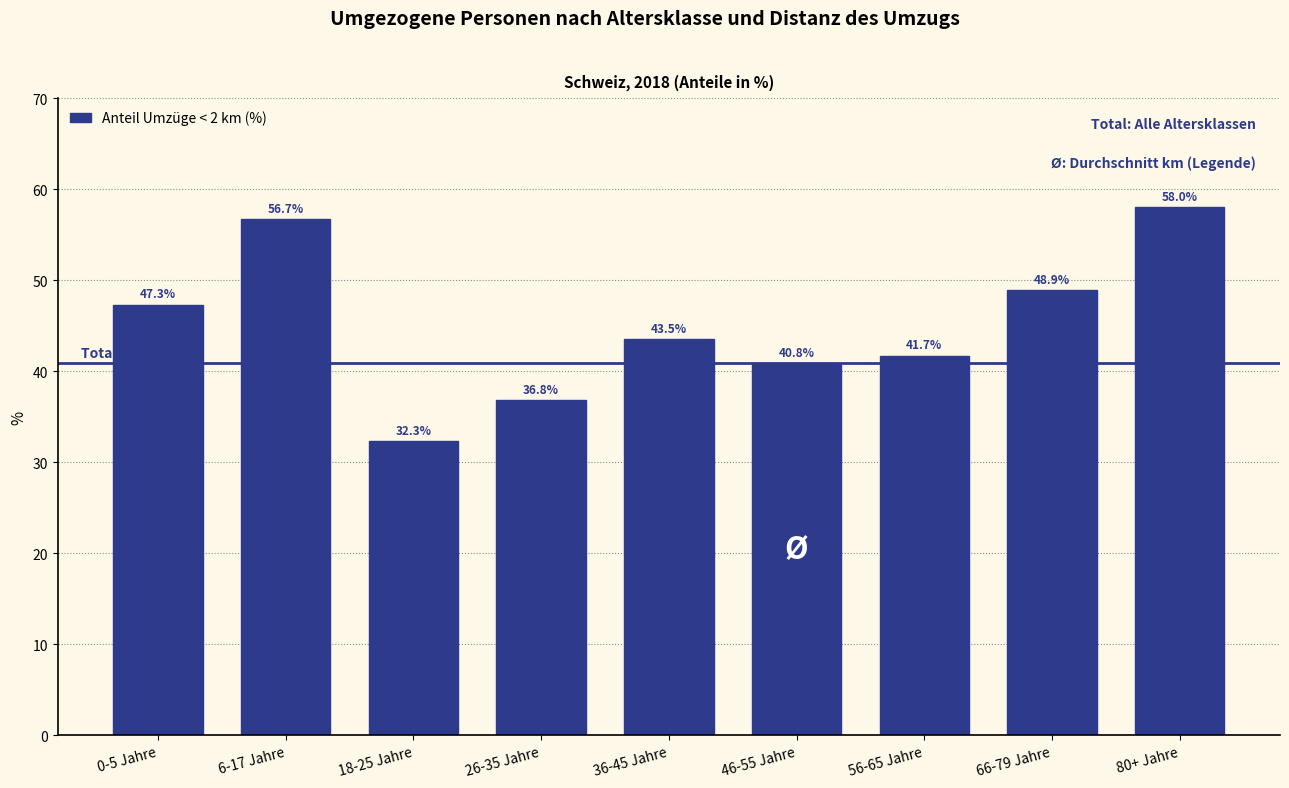

Reading left to right, what are all the values shown in this chart?

47.3	56.7	32.3	36.8	43.5	40.8	41.7	48.9	58.0